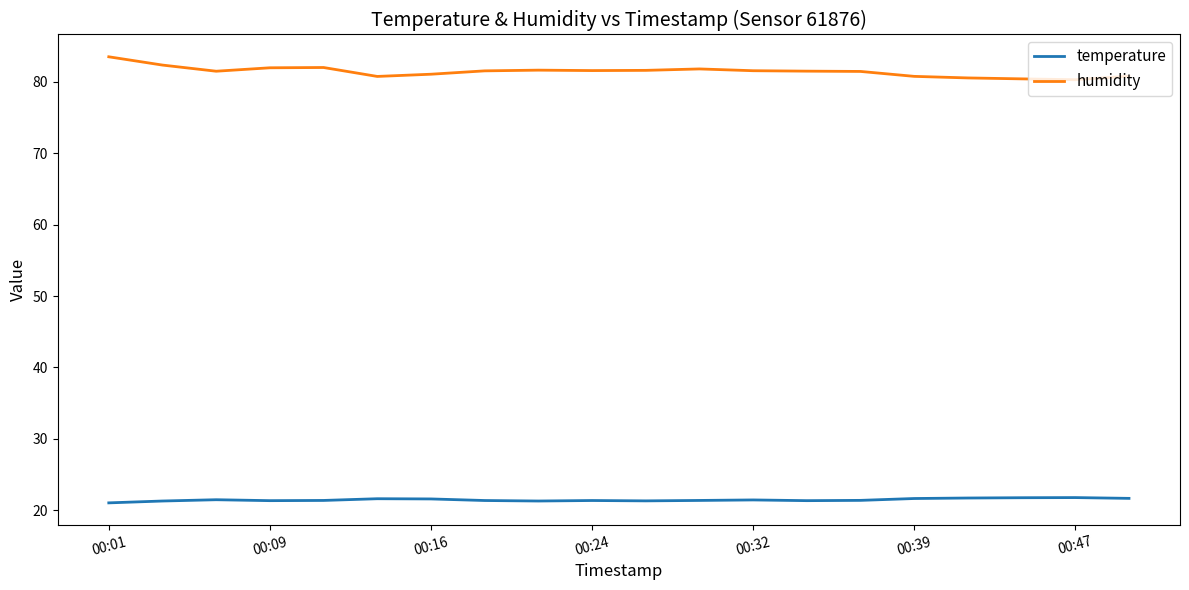

List the series in order of their peak value, lowest first.

temperature, humidity